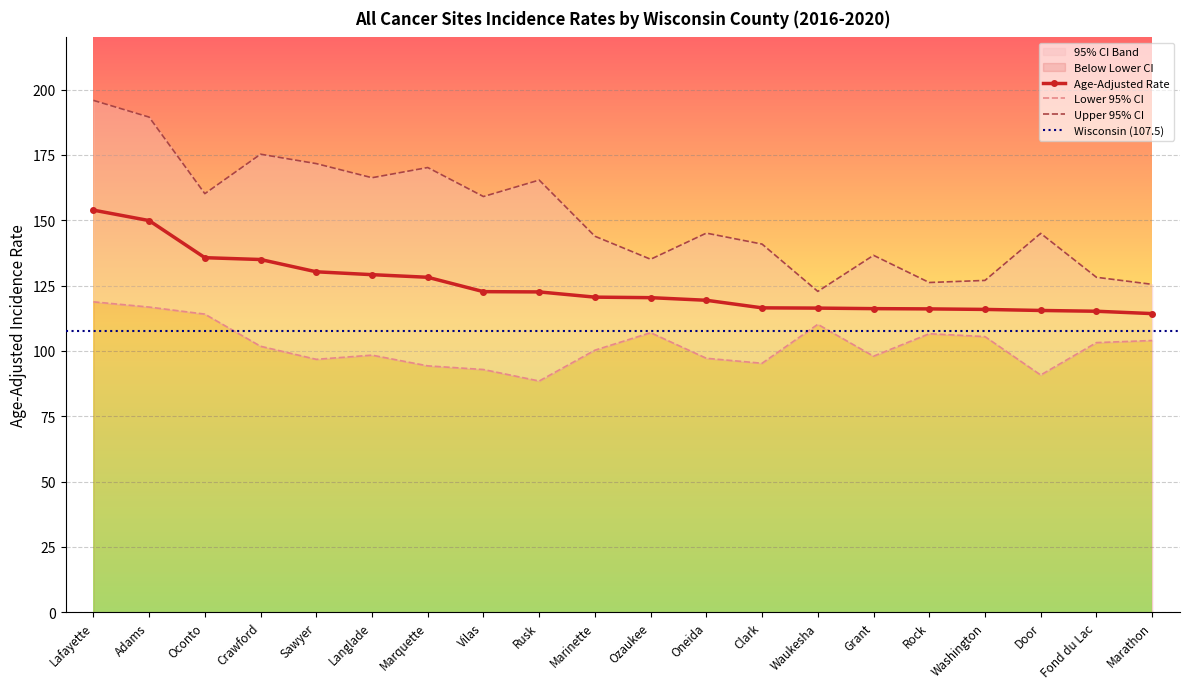

Reading left to right, transcribe all the data shown in this chart.

Age-Adjusted Rate: Lafayette=153.9	Adams=149.9	Oconto=135.7	Crawford=135.0	Sawyer=130.3	Langlade=129.2	Marquette=128.2	Vilas=122.7	Rusk=122.6	Marinette=120.6	Ozaukee=120.4	Oneida=119.4	Clark=116.5	Waukesha=116.4	Grant=116.2	Rock=116.1	Washington=115.9	Door=115.5	Fond du Lac=115.2	Marathon=114.3
Lower 95% CI: Lafayette=118.8	Adams=116.8	Oconto=114.1	Crawford=101.8	Sawyer=96.8	Langlade=98.4	Marquette=94.3	Vilas=92.9	Rusk=88.5	Marinette=100.3	Ozaukee=107.0	Oneida=97.2	Clark=95.3	Waukesha=110.2	Grant=98.0	Rock=106.6	Washington=105.5	Door=90.8	Fond du Lac=103.2	Marathon=104.0
Upper 95% CI: Lafayette=195.9	Adams=189.5	Oconto=160.2	Crawford=175.3	Sawyer=171.7	Langlade=166.3	Marquette=170.2	Vilas=159.1	Rusk=165.4	Marinette=143.9	Ozaukee=135.1	Oneida=145.1	Clark=140.9	Waukesha=122.8	Grant=136.6	Rock=126.2	Washington=127.0	Door=145.0	Fond du Lac=128.2	Marathon=125.5